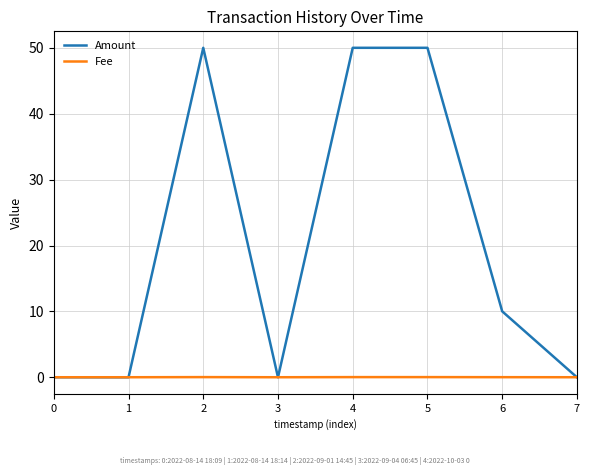

Which series has the largest range (max minus min)?

Amount